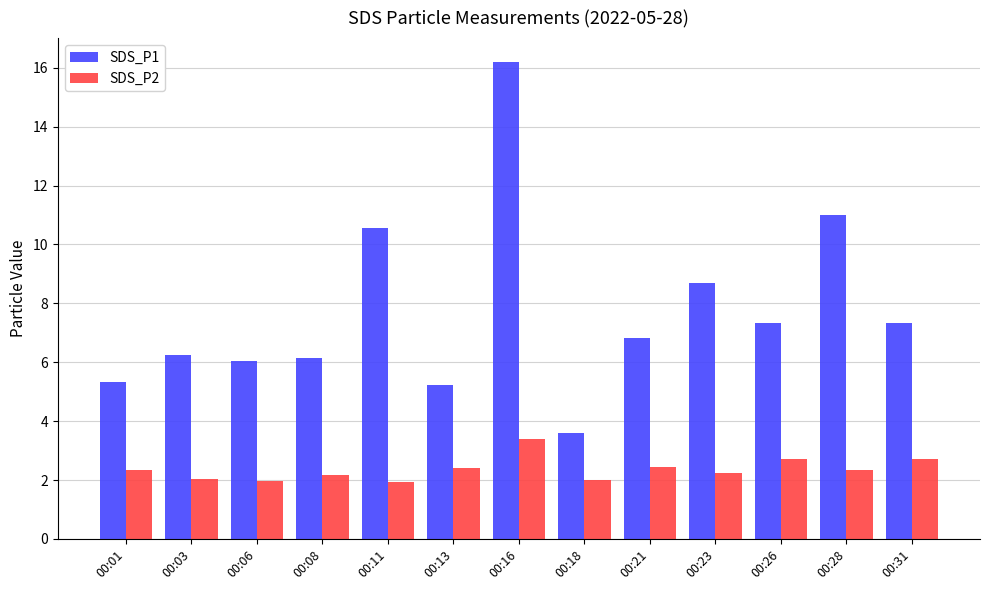

What is the sum of all SDS_P1 values?

100.5